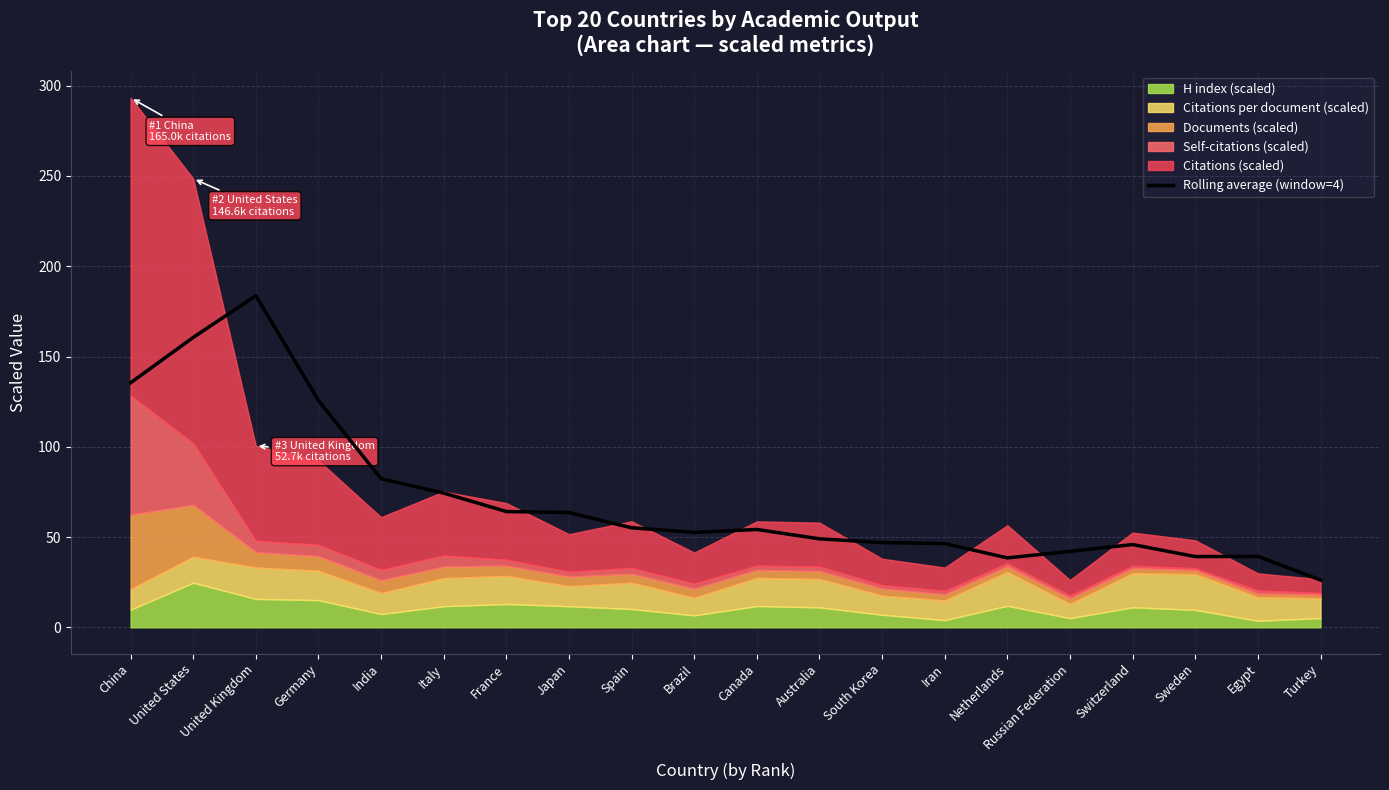

At which category does the data reach its first local valley?

Brazil